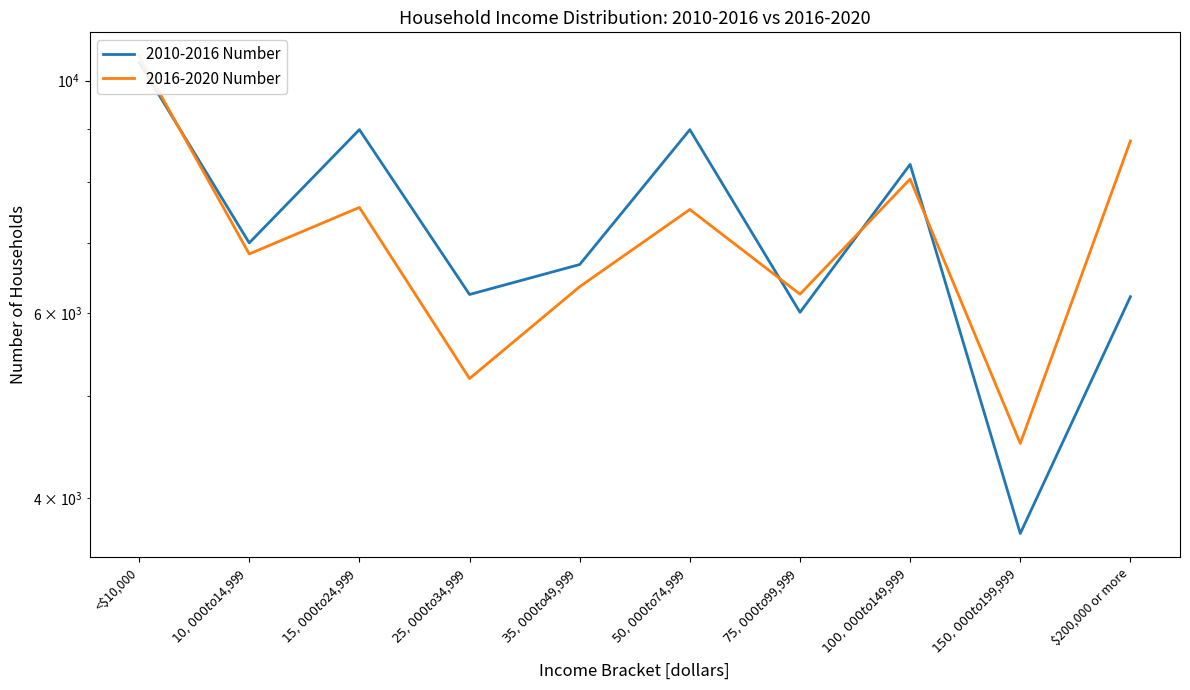

The value of 2016-2020 Number at $10,000 to $14,999 is 6835. True or false?

True